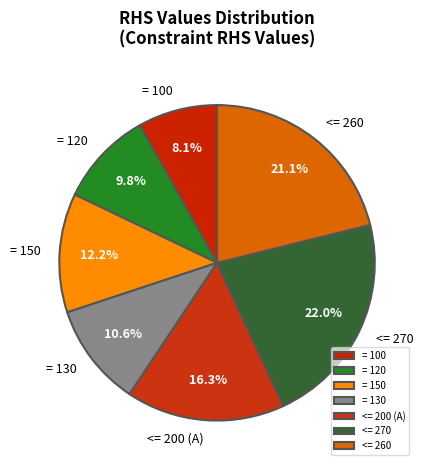

Does = 100 account for over 50% of the chart?

No